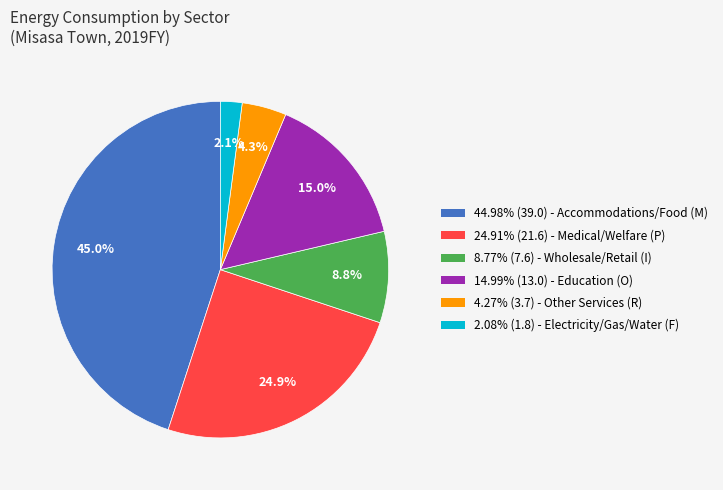

To the nearest percent, what is the average slice percentage?

17%